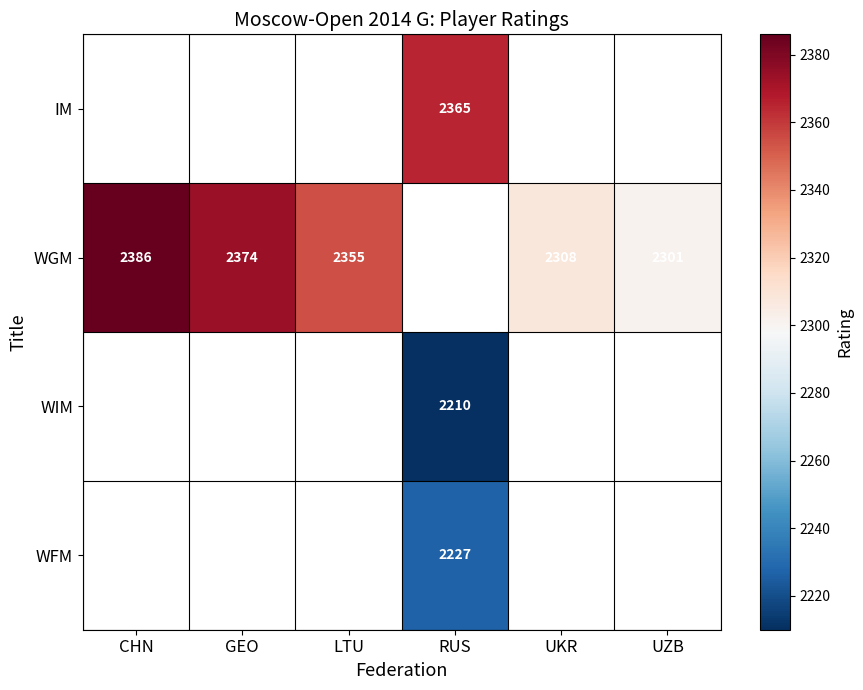

True or false: WGM has a value of 754 at LTU.

False